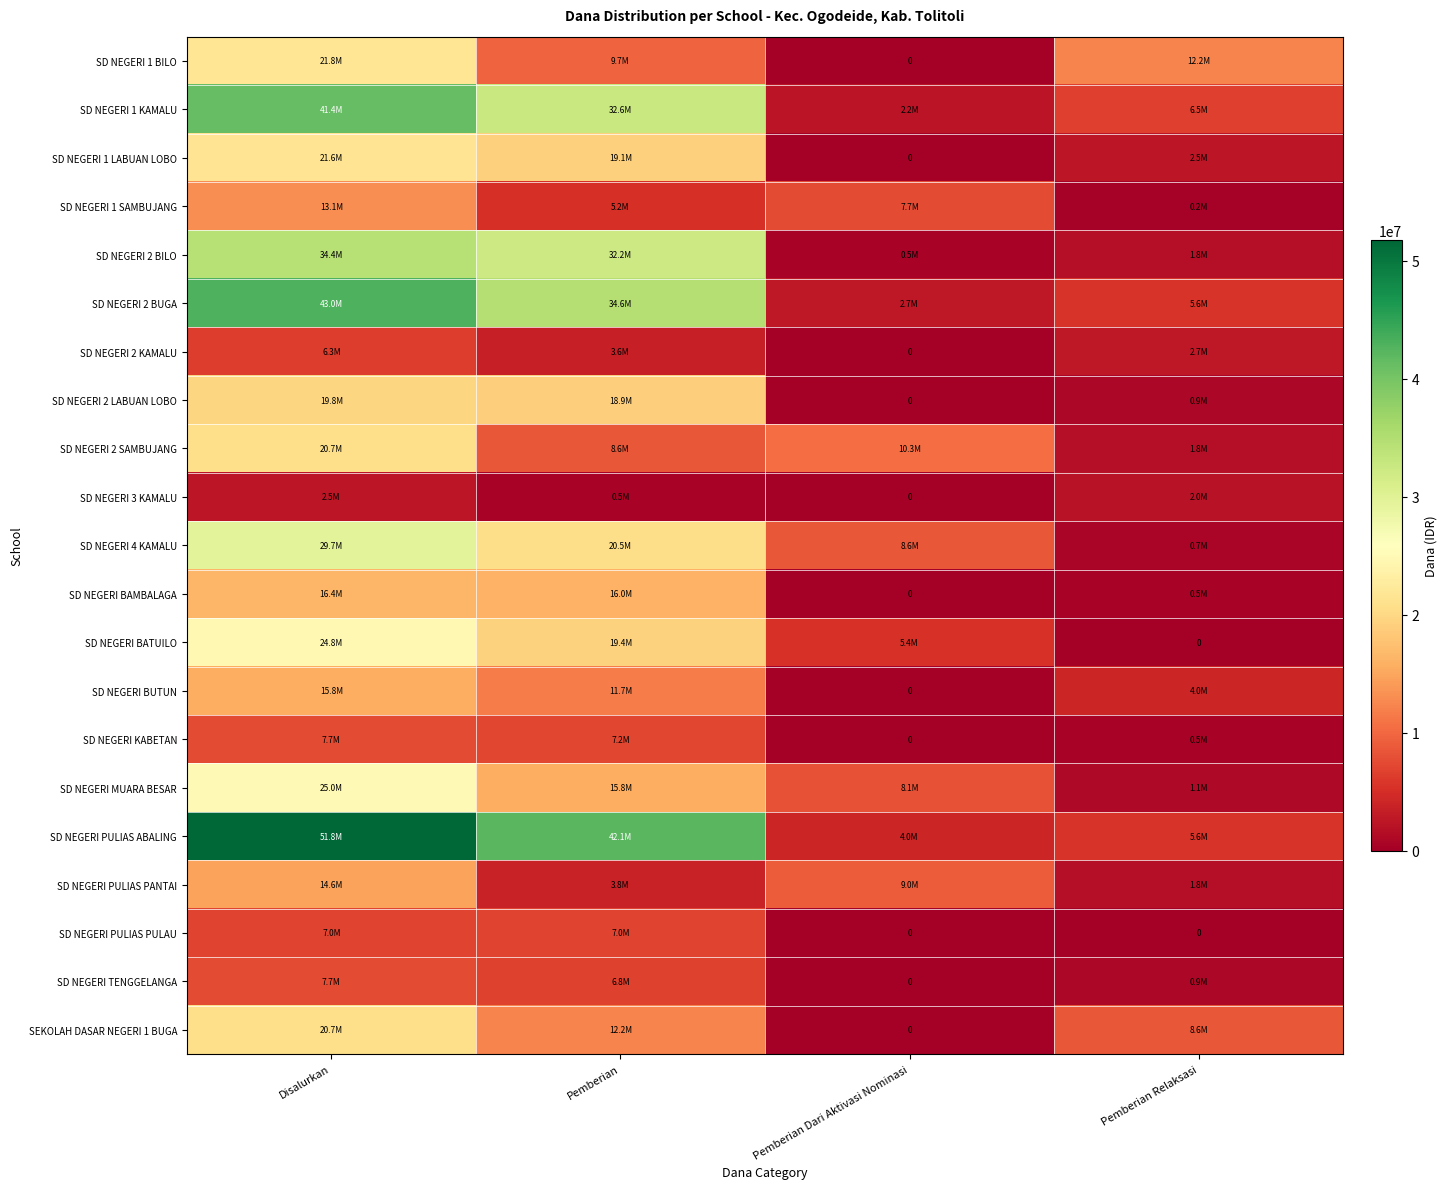

Where is SD NEGERI 2 KAMALU nearest to the value 3150000?

Pemberian